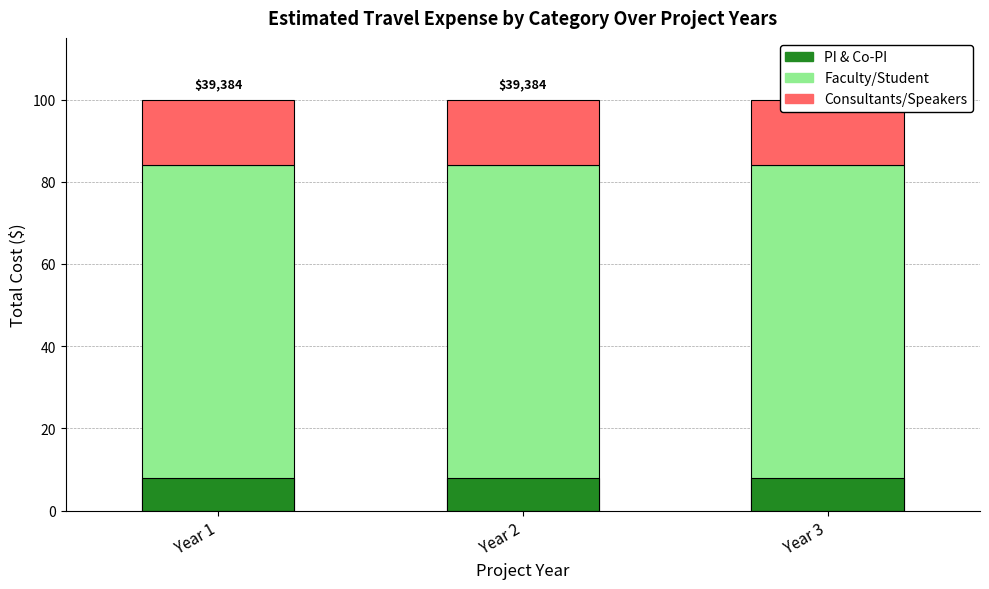

How many bars are there in total?

9